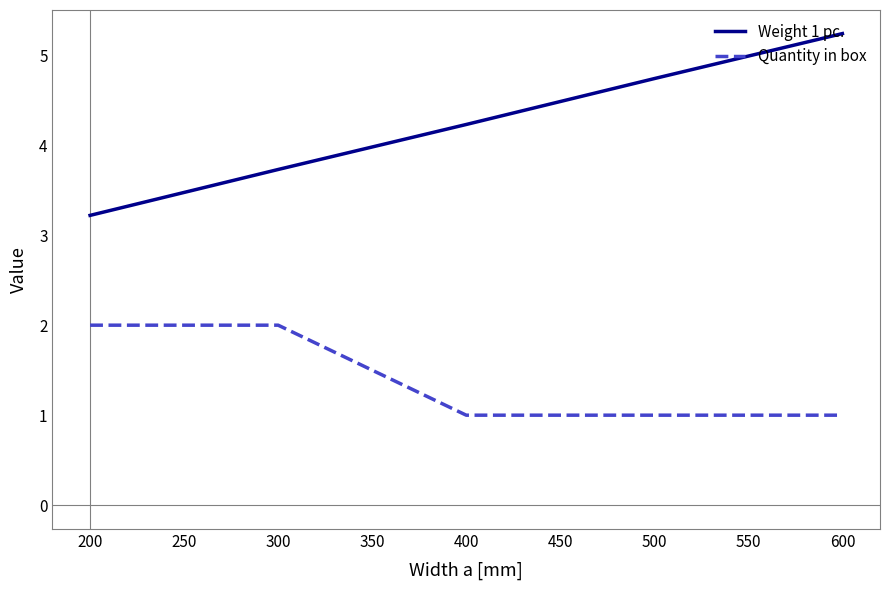

At which category is the sum across all series the highest?

600